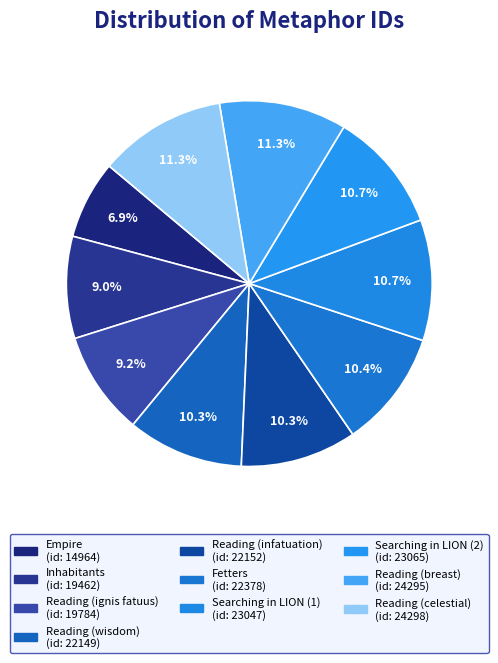

How many slices are in this pie chart?

10